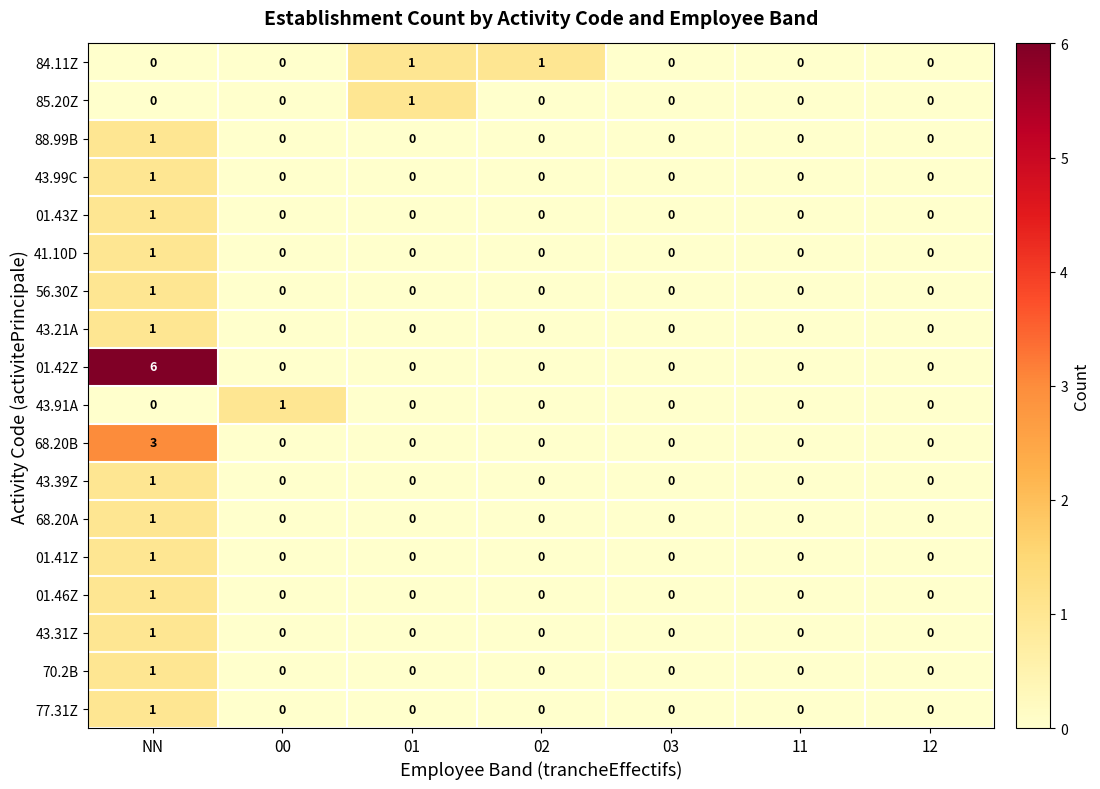

Which series has the widest spread of values?

01.42Z